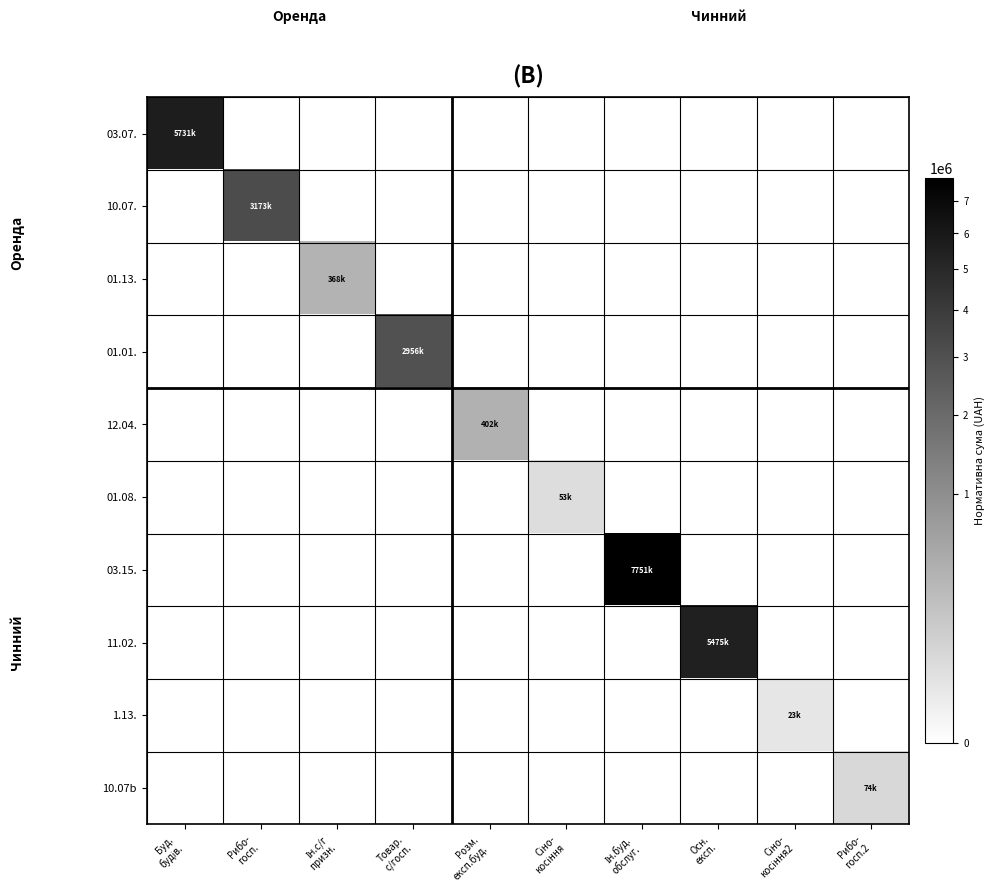

Reading left to right, transcribe all the data shown in this chart.

03.07.: Буд.
будів.=5731212.6	Рибо-
госп.=0.0	Ін.с/г
призн.=0.0	Товар.
с/госп.=0.0	Розм.
експ.буд.=0.0	Сіно-
косіння=0.0	Ін.буд.
обслуг.=0.0	Осн.
експ.=0.0	Сіно-
косіння2=0.0	Рибо-
госп.2=0.0
10.07.: Буд.
будів.=0.0	Рибо-
госп.=3173423.1	Ін.с/г
призн.=0.0	Товар.
с/госп.=0.0	Розм.
експ.буд.=0.0	Сіно-
косіння=0.0	Ін.буд.
обслуг.=0.0	Осн.
експ.=0.0	Сіно-
косіння2=0.0	Рибо-
госп.2=0.0
01.13.: Буд.
будів.=0.0	Рибо-
госп.=0.0	Ін.с/г
призн.=367539.5	Товар.
с/госп.=0.0	Розм.
експ.буд.=0.0	Сіно-
косіння=0.0	Ін.буд.
обслуг.=0.0	Осн.
експ.=0.0	Сіно-
косіння2=0.0	Рибо-
госп.2=0.0
01.01.: Буд.
будів.=0.0	Рибо-
госп.=0.0	Ін.с/г
призн.=0.0	Товар.
с/госп.=2955995.1	Розм.
експ.буд.=0.0	Сіно-
косіння=0.0	Ін.буд.
обслуг.=0.0	Осн.
експ.=0.0	Сіно-
косіння2=0.0	Рибо-
госп.2=0.0
12.04.: Буд.
будів.=0.0	Рибо-
госп.=0.0	Ін.с/г
призн.=0.0	Товар.
с/госп.=0.0	Розм.
експ.буд.=402423.2	Сіно-
косіння=0.0	Ін.буд.
обслуг.=0.0	Осн.
експ.=0.0	Сіно-
косіння2=0.0	Рибо-
госп.2=0.0
01.08.: Буд.
будів.=0.0	Рибо-
госп.=0.0	Ін.с/г
призн.=0.0	Товар.
с/госп.=0.0	Розм.
експ.буд.=0.0	Сіно-
косіння=53239.5	Ін.буд.
обслуг.=0.0	Осн.
експ.=0.0	Сіно-
косіння2=0.0	Рибо-
госп.2=0.0
03.15.: Буд.
будів.=0.0	Рибо-
госп.=0.0	Ін.с/г
призн.=0.0	Товар.
с/госп.=0.0	Розм.
експ.буд.=0.0	Сіно-
косіння=0.0	Ін.буд.
обслуг.=7750660.8	Осн.
експ.=0.0	Сіно-
косіння2=0.0	Рибо-
госп.2=0.0
11.02.: Буд.
будів.=0.0	Рибо-
госп.=0.0	Ін.с/г
призн.=0.0	Товар.
с/госп.=0.0	Розм.
експ.буд.=0.0	Сіно-
косіння=0.0	Ін.буд.
обслуг.=0.0	Осн.
експ.=5475155.6	Сіно-
косіння2=0.0	Рибо-
госп.2=0.0
1.13.: Буд.
будів.=0.0	Рибо-
госп.=0.0	Ін.с/г
призн.=0.0	Товар.
с/госп.=0.0	Розм.
експ.буд.=0.0	Сіно-
косіння=0.0	Ін.буд.
обслуг.=0.0	Осн.
експ.=0.0	Сіно-
косіння2=23345.4	Рибо-
госп.2=0.0
10.07b: Буд.
будів.=0.0	Рибо-
госп.=0.0	Ін.с/г
призн.=0.0	Товар.
с/госп.=0.0	Розм.
експ.буд.=0.0	Сіно-
косіння=0.0	Ін.буд.
обслуг.=0.0	Осн.
експ.=0.0	Сіно-
косіння2=0.0	Рибо-
госп.2=73875.9